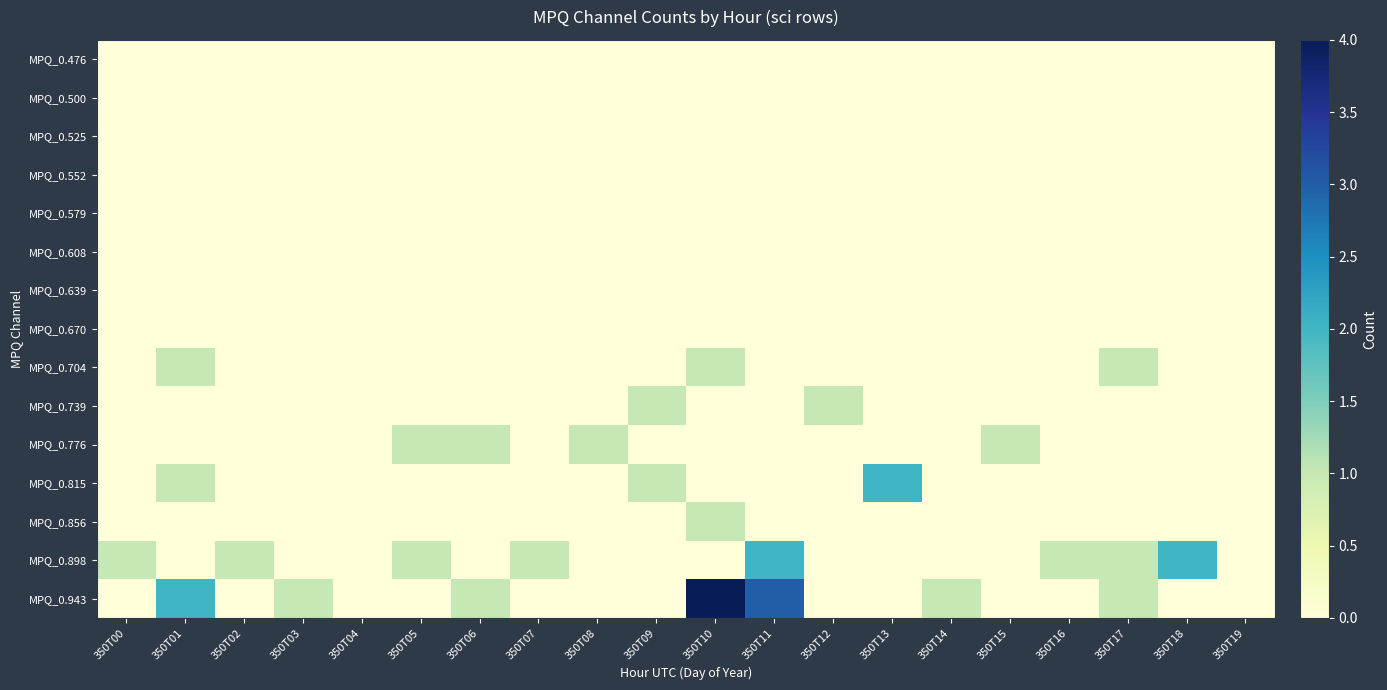

Between 350T01 and 350T02, which is larger?

350T01